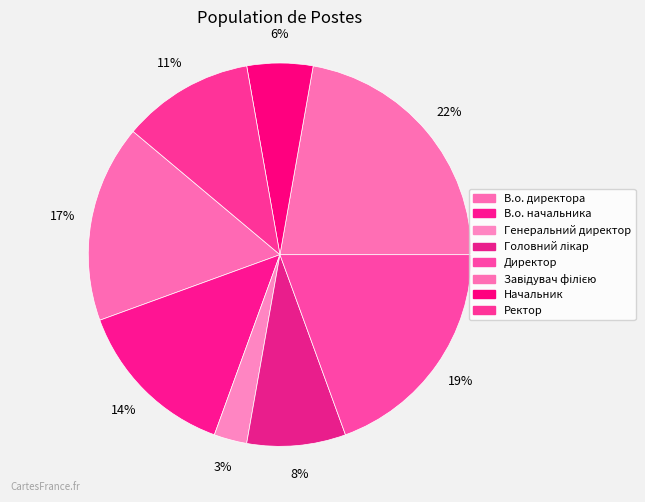

True or false: Завідувач філією accounts for 17% of the total.

False